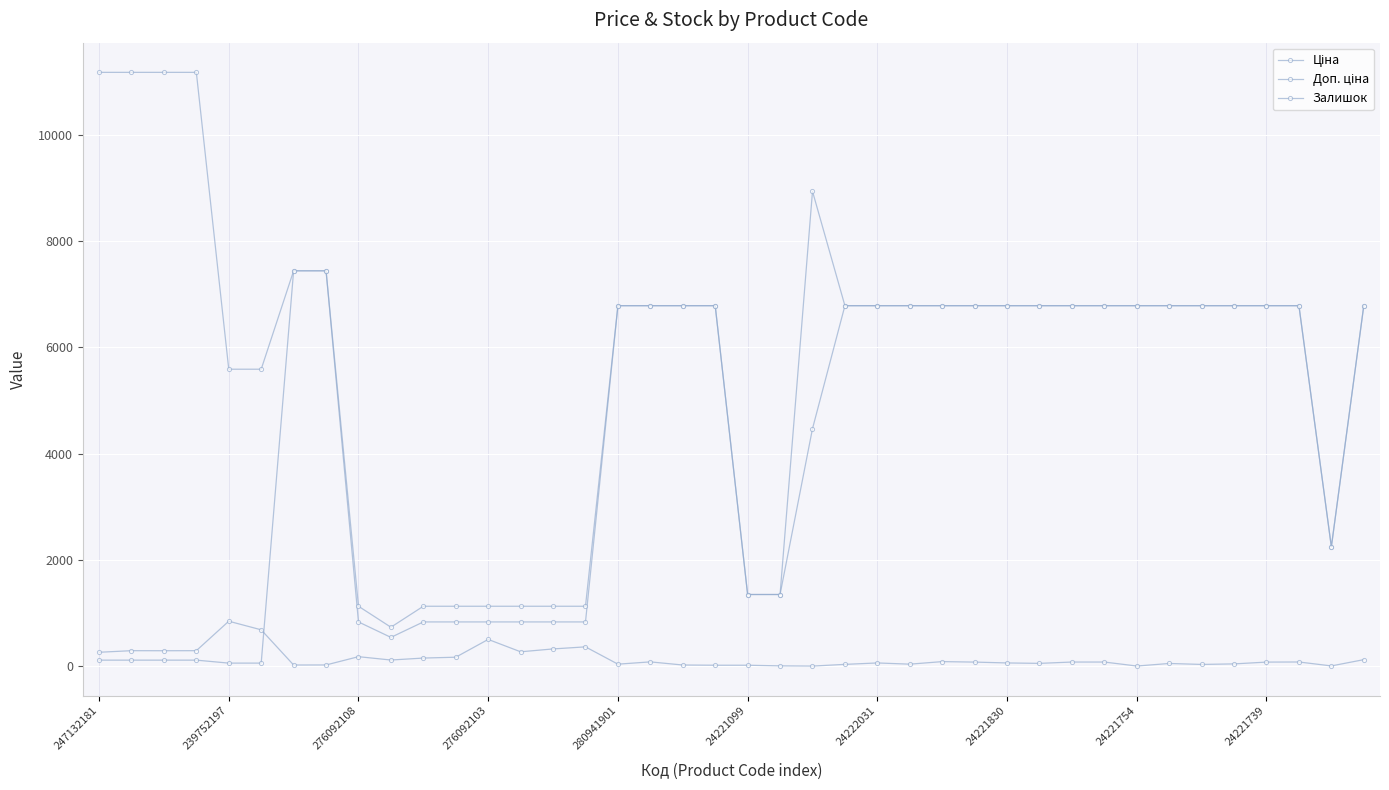

Is this an area chart (filled region under the line)?

No